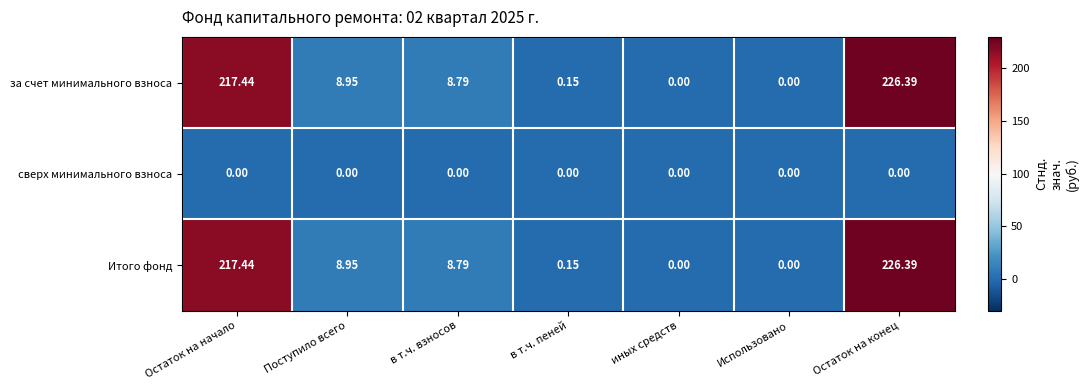

Is the value of Итого фонд at Остаток на начало greater than the value of сверх минимального взноса at Остаток на начало?

Yes